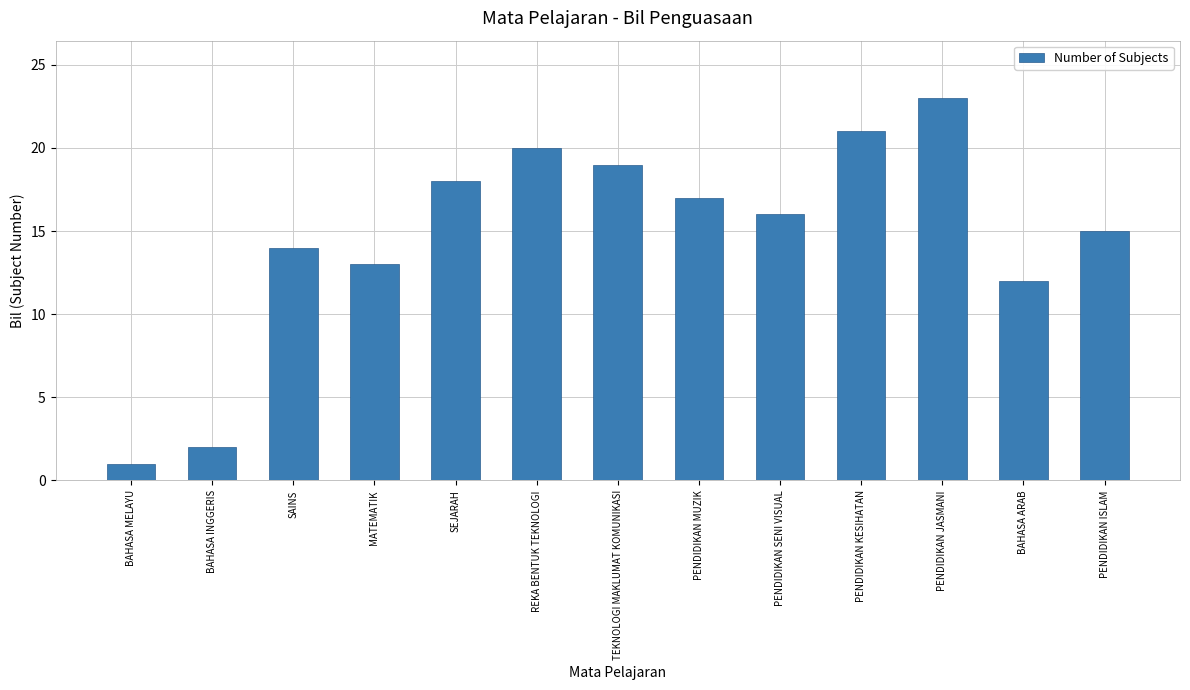

The value at MATEMATIK is 13. True or false?

True